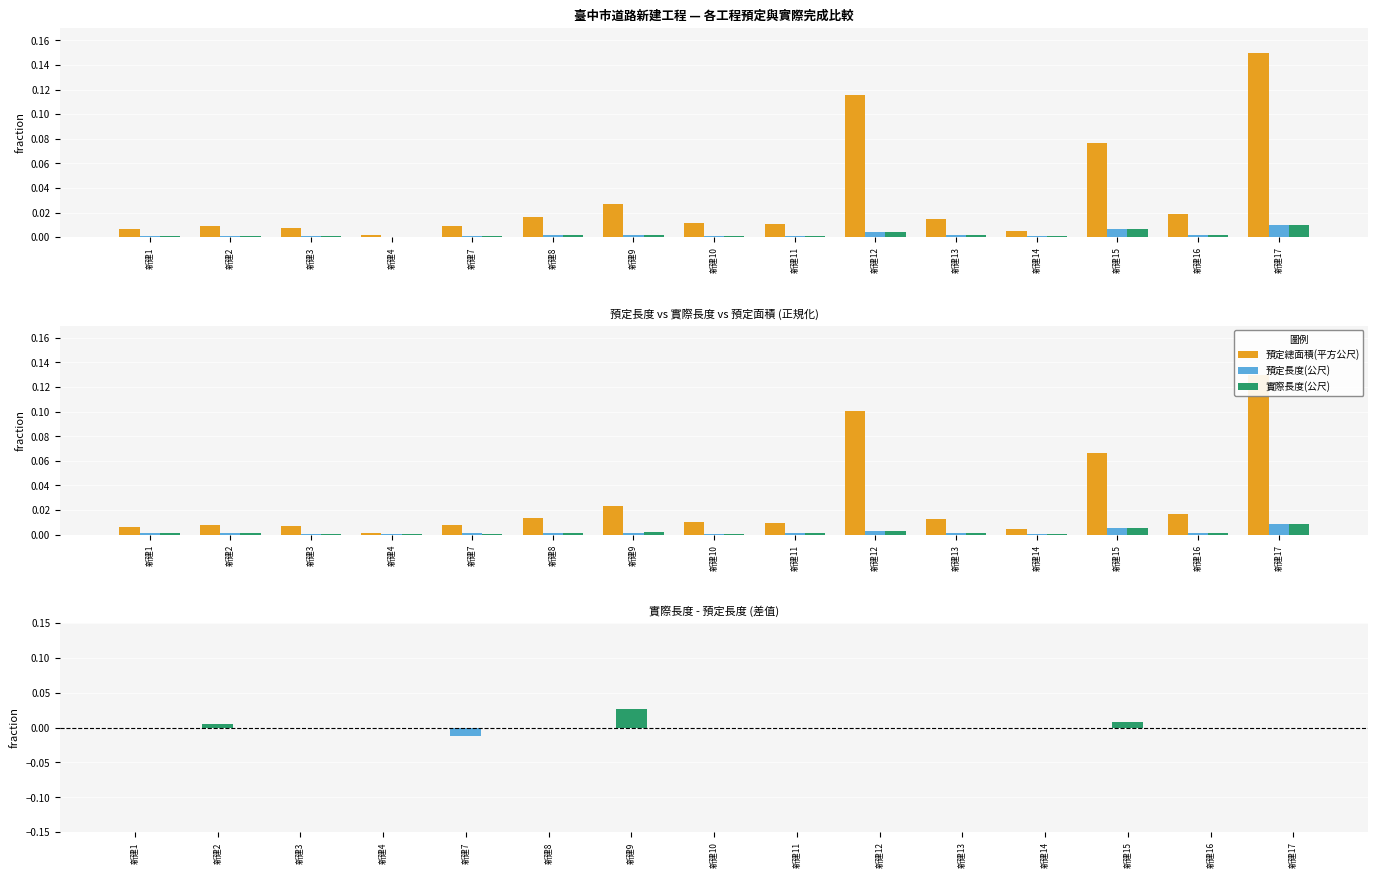

Is it true that 預定長度(公尺) equals 0.0 at 新建15?

True